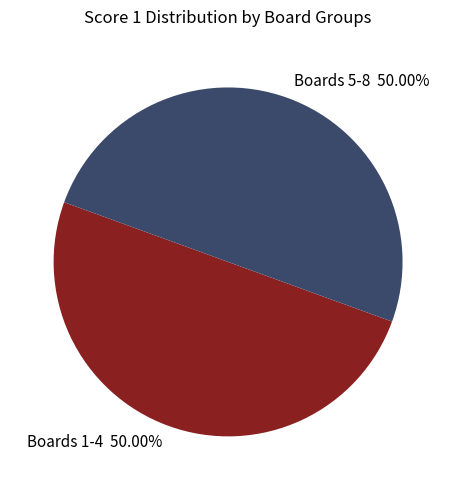

Is the sum of Boards 1-4 50.00% and Boards 5-8 50.00% greater than half?

Yes